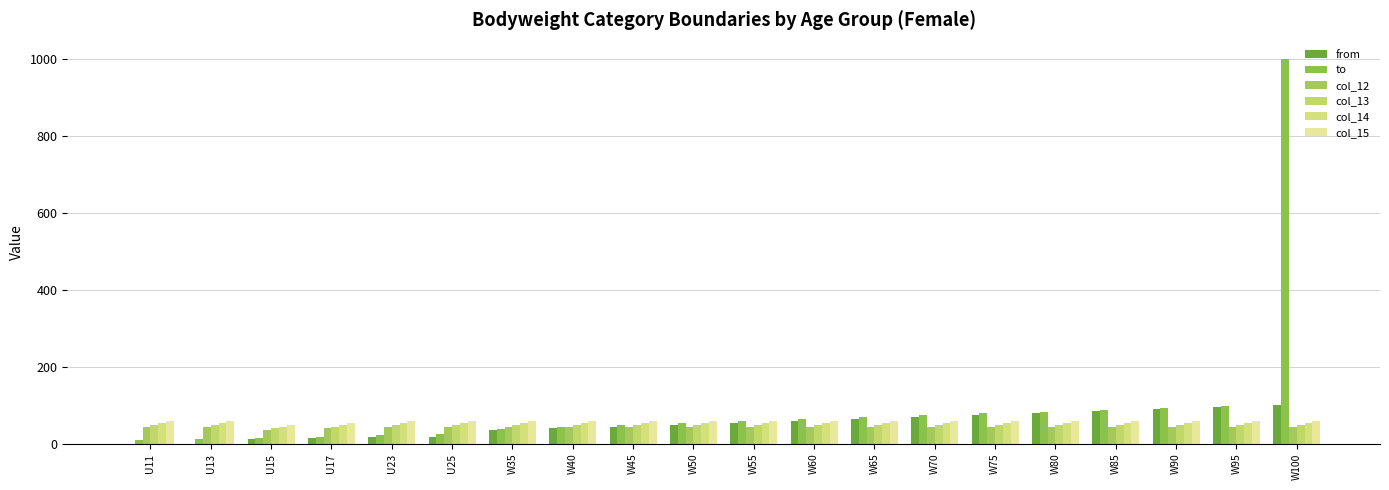

Which has a higher value, U11 or W55?

W55